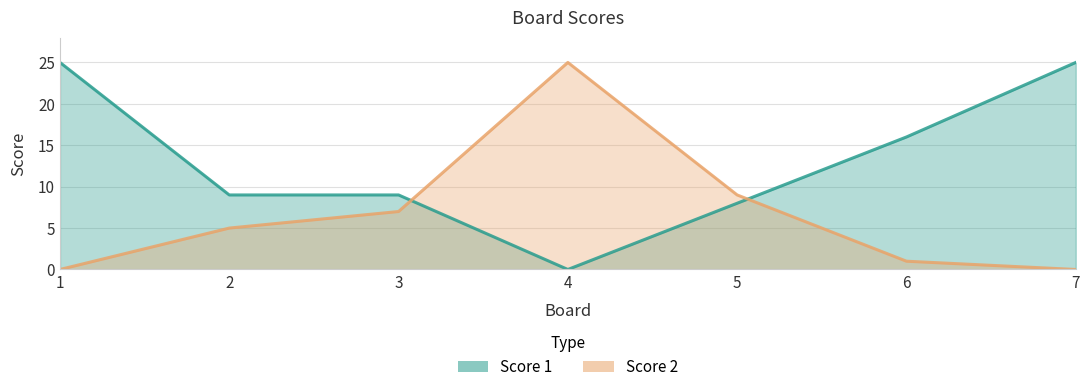

Does the chart have visible grid lines?

Yes